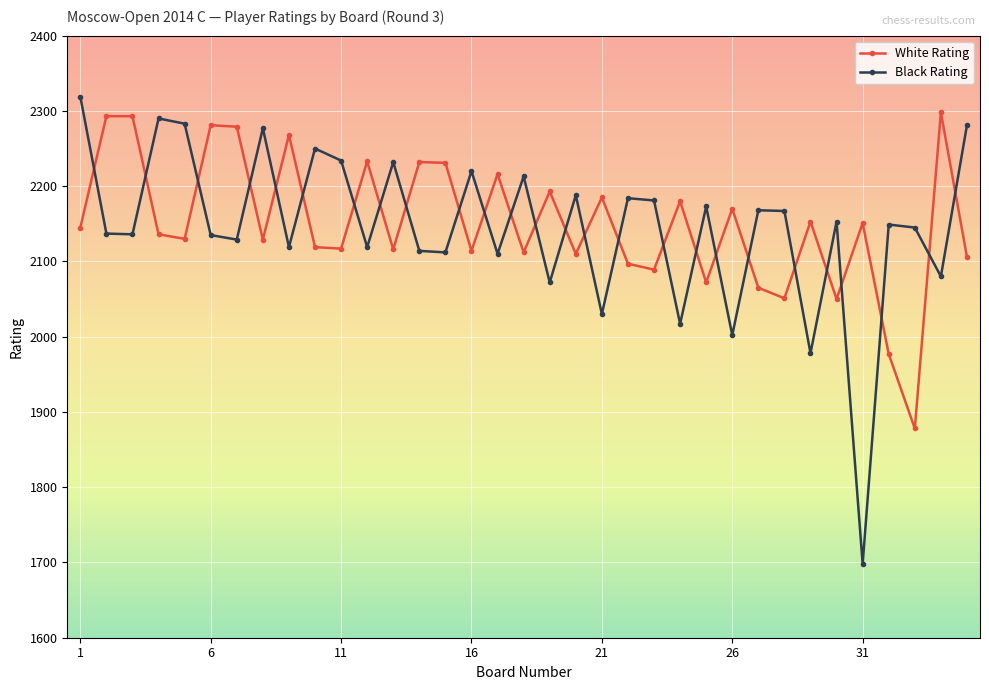

Does the chart have visible grid lines?

Yes